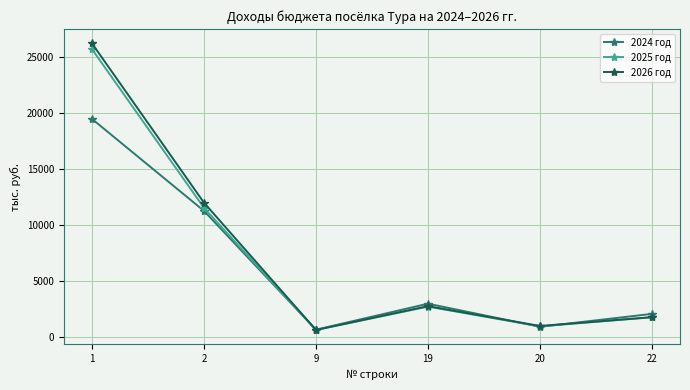

What is the value of the 2026 год point at the 4th from the left?

2752.3